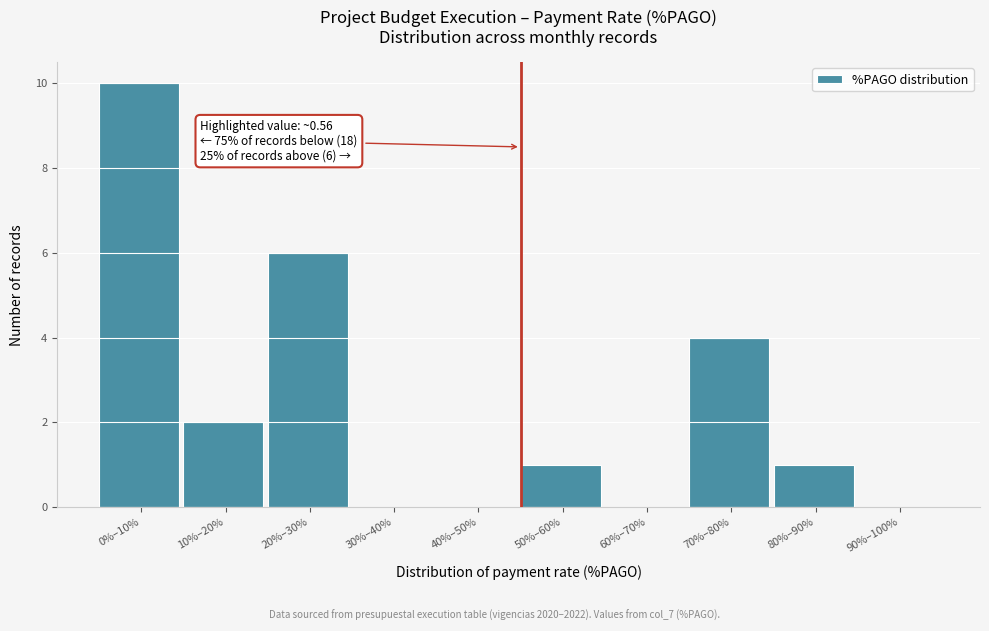

Reading left to right, what are all the values shown in this chart?

0%–10%=10	10%–20%=2	20%–30%=6	30%–40%=0	40%–50%=0	50%–60%=1	60%–70%=0	70%–80%=4	80%–90%=1	90%–100%=0